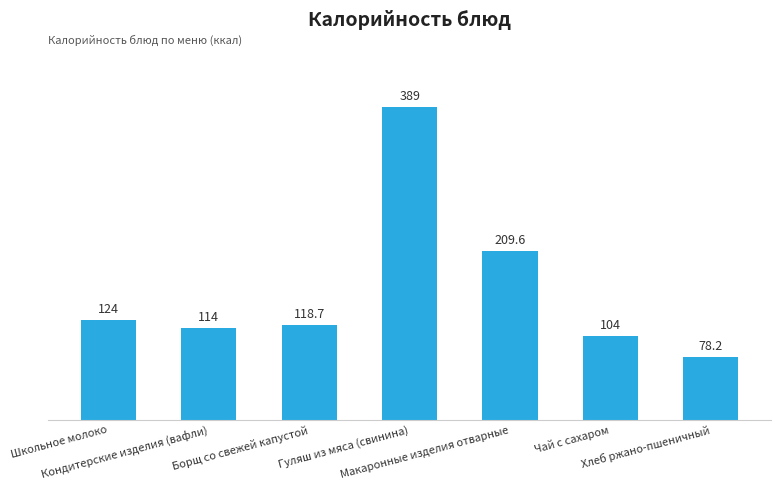

At which label does the data first exceed 118?

Школьное молоко